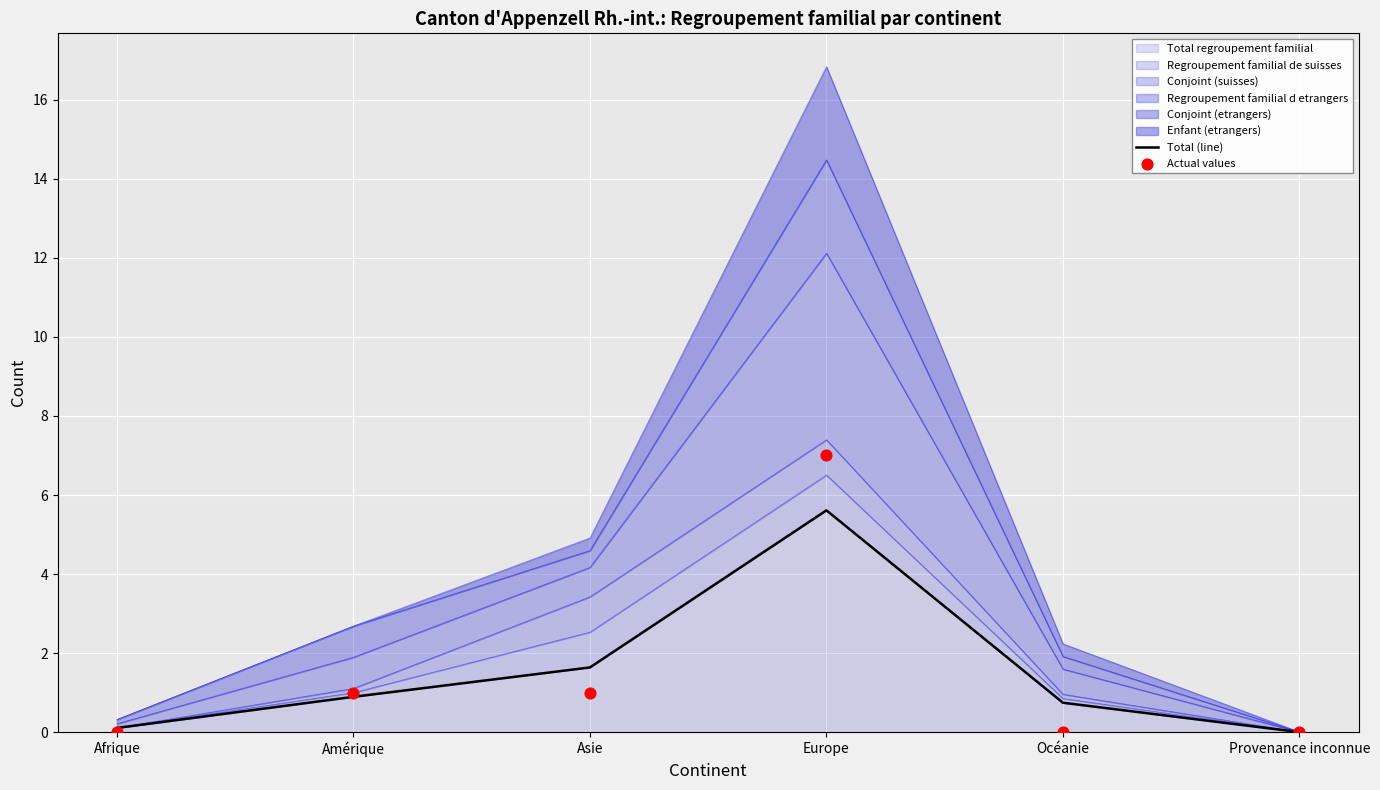

Which series reaches the minimum Y coordinate?

Actual values